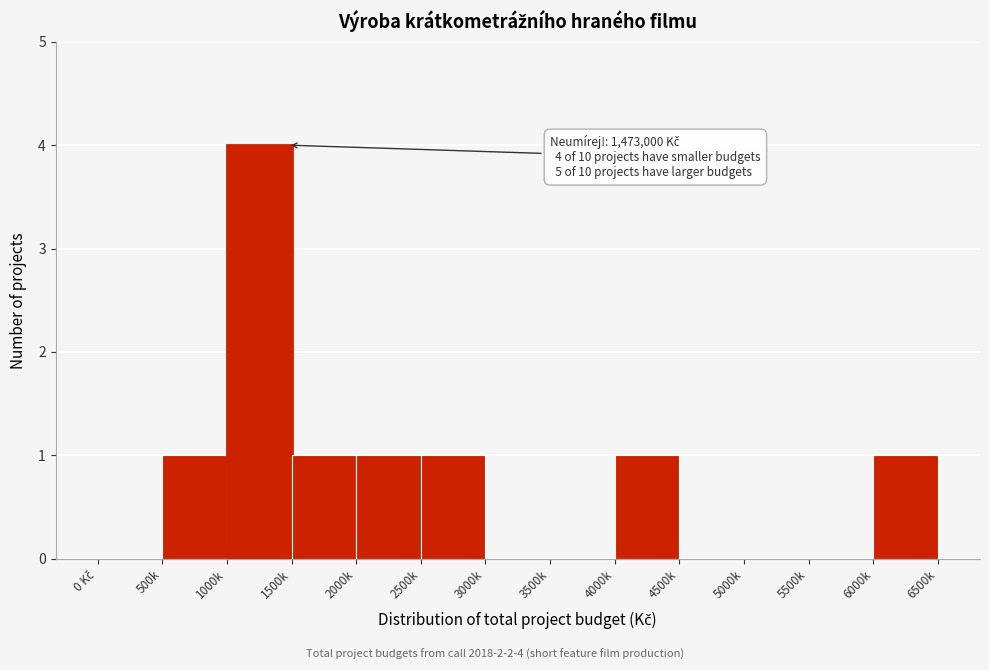

What is the sum of all values?

10